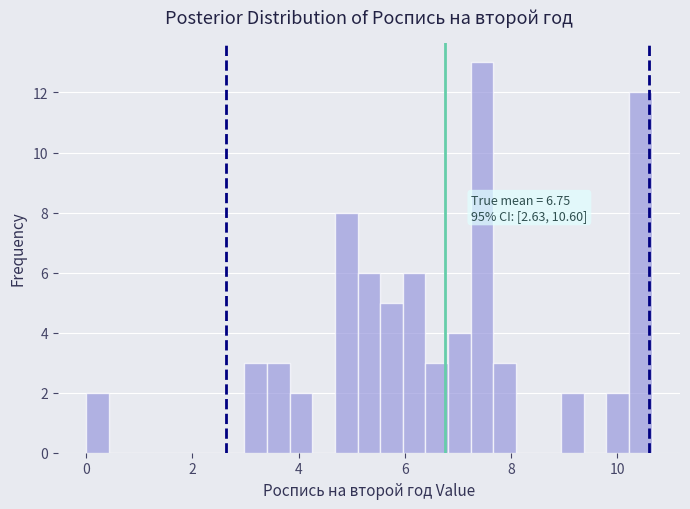

Around what value on the x-axis is the tallest bar? Give the approximate position of its centre, as read against the axis.

7.4